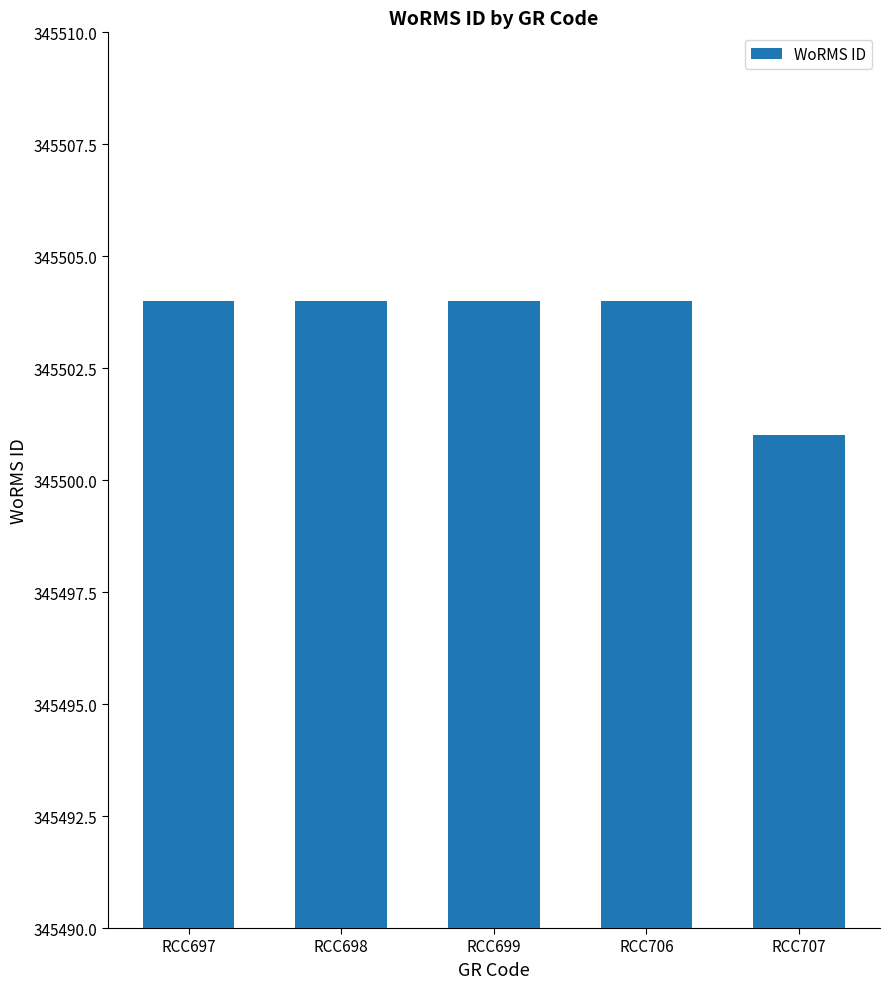

Where is the data nearest to the value 345502?

RCC707